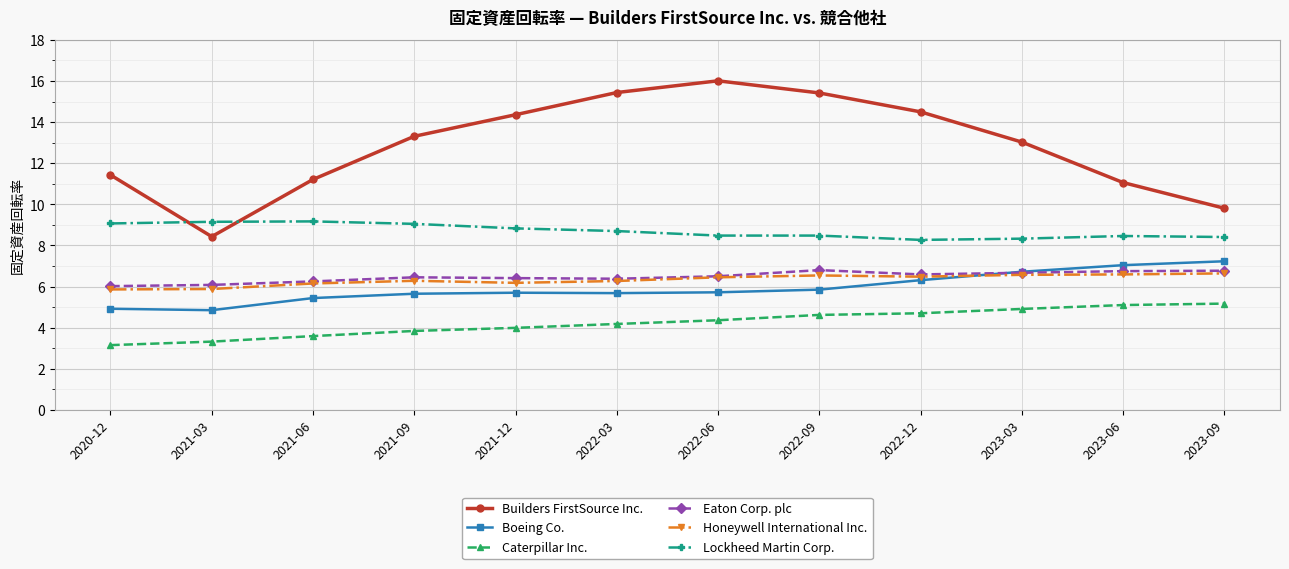

What is the average value of the Boeing Co. series?

5.9